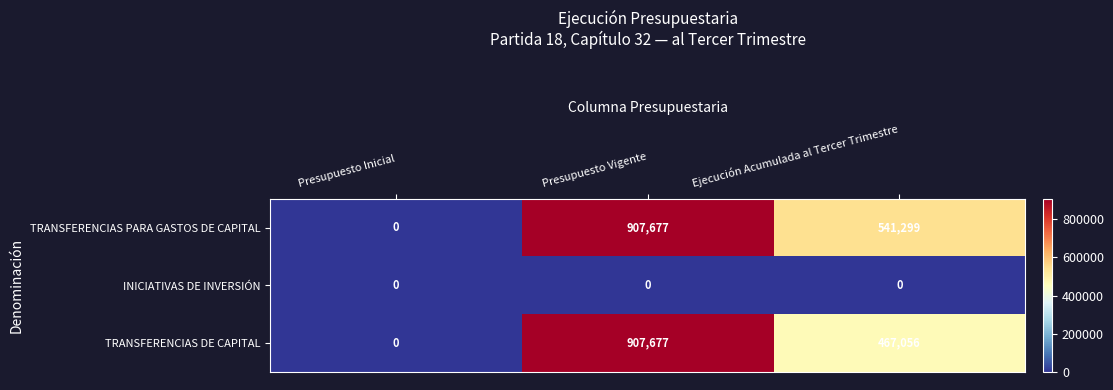

At which category is the sum across all series the highest?

Presupuesto Vigente